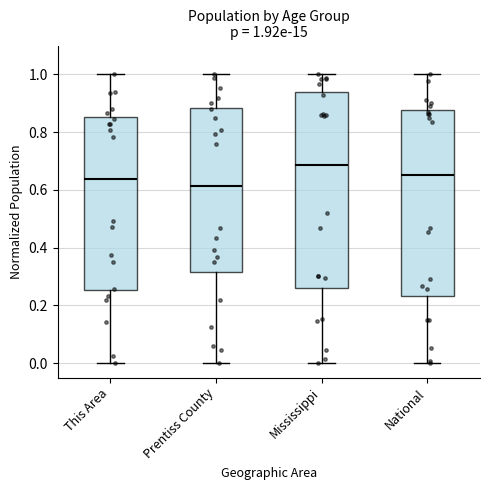

Which box has the lowest median line?

Prentiss County